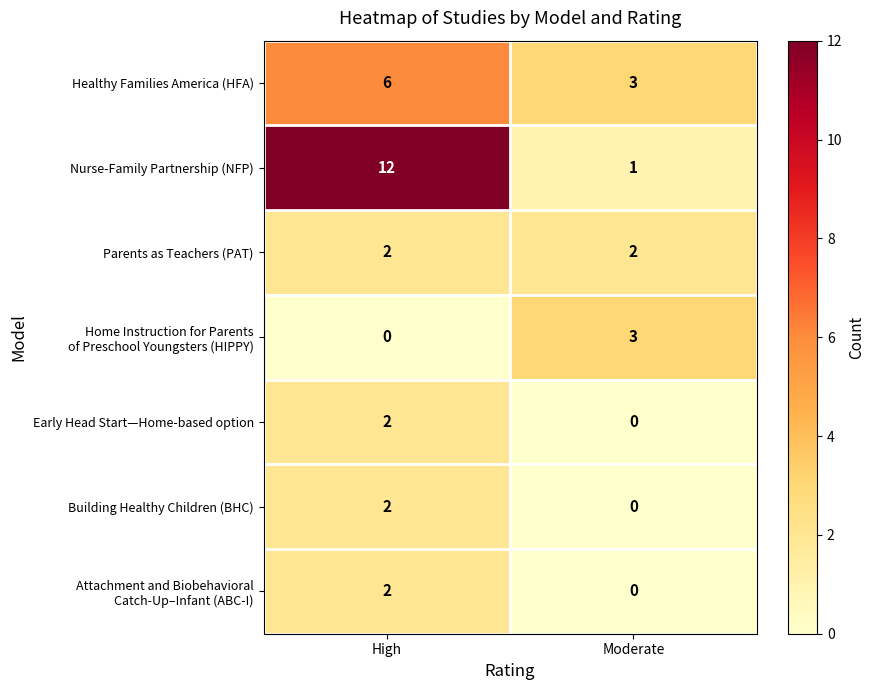

At which label is Nurse-Family Partnership (NFP) closest to 6?

Moderate